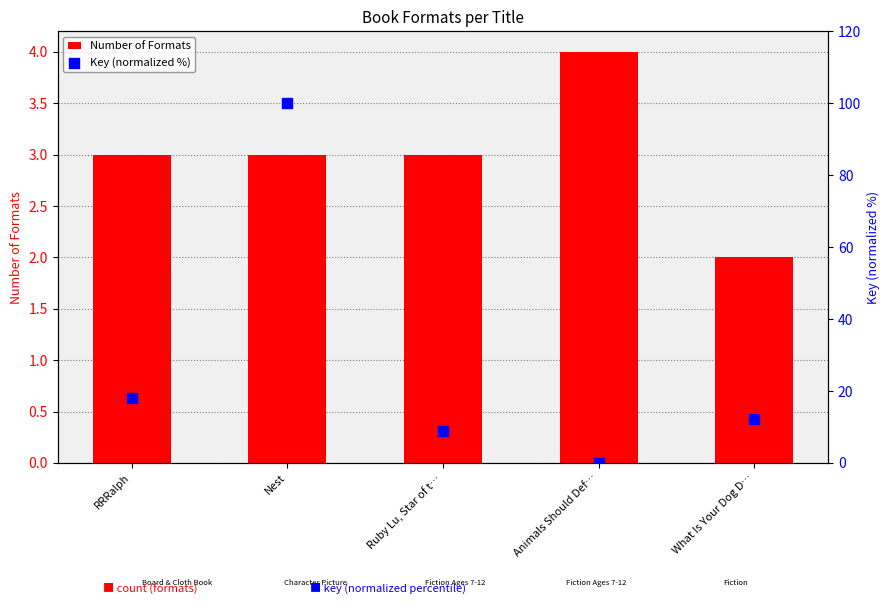

Which series contains the lowest Y value?

Key (normalized %)